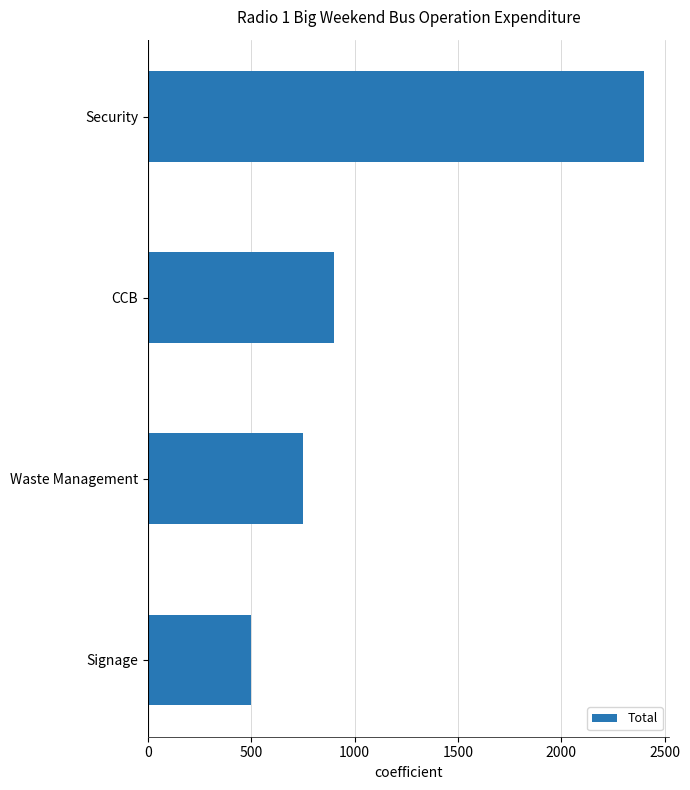

What is the change in value from Security to Waste Management?

-1650